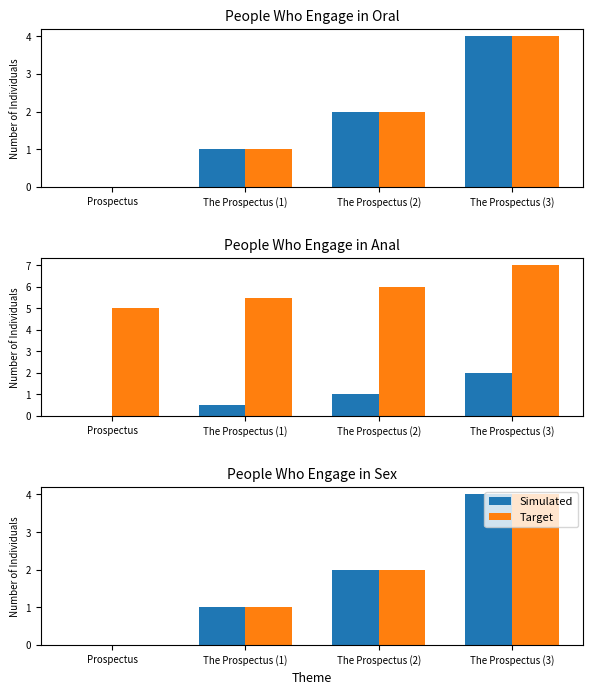

How many Target values are between 1 and 4?

3